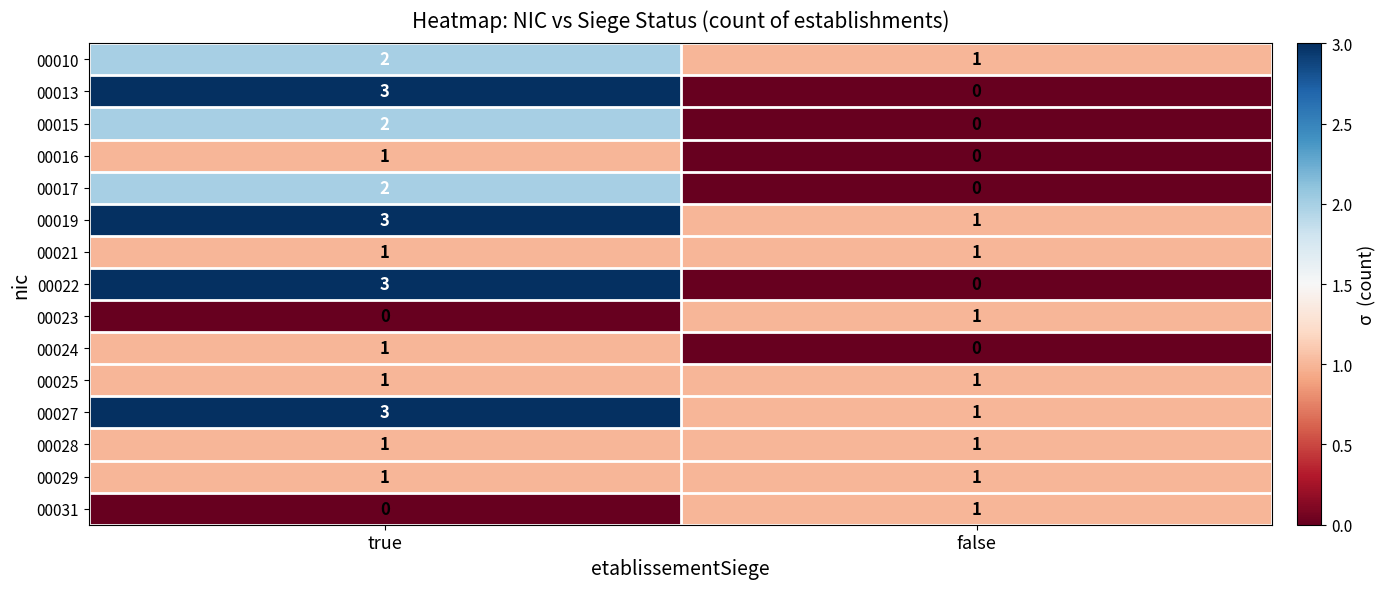

What is the sum of the 00013 values at false and true?

3